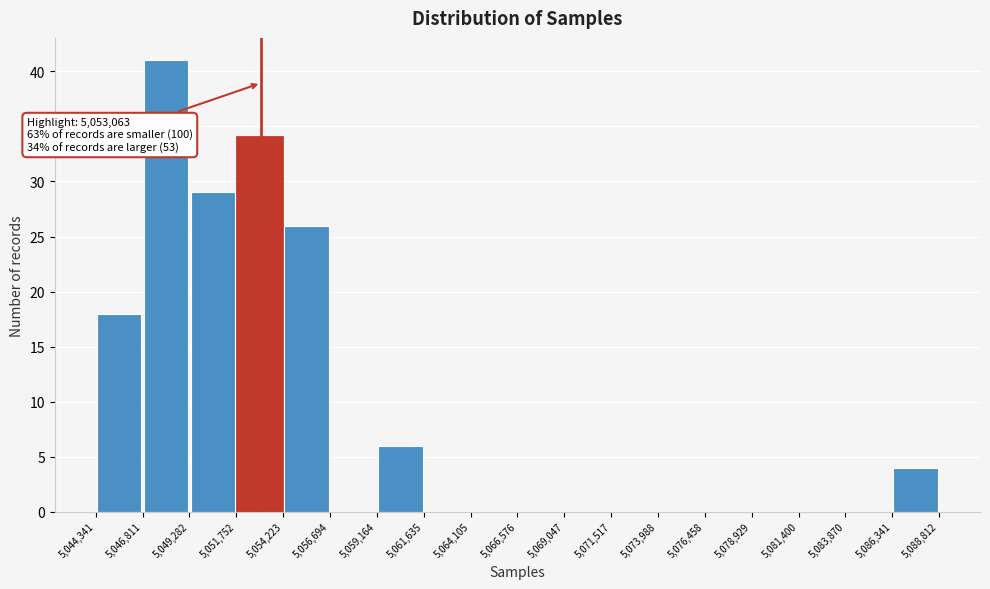

Which range on the x-axis has the tallest bar?

5,046,811 to 5,049,282